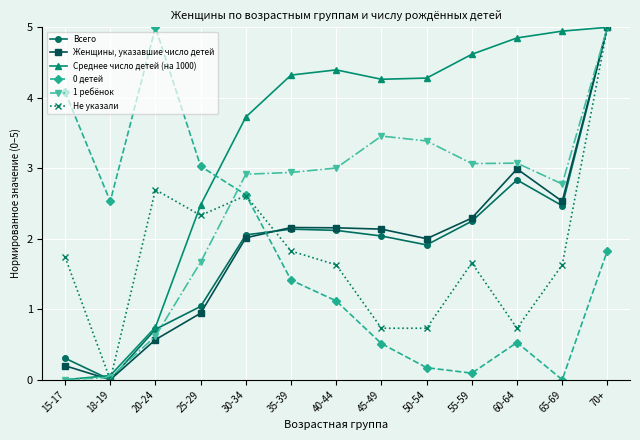

Which category has the highest value in the Женщины, указавшие число детей series?

70+